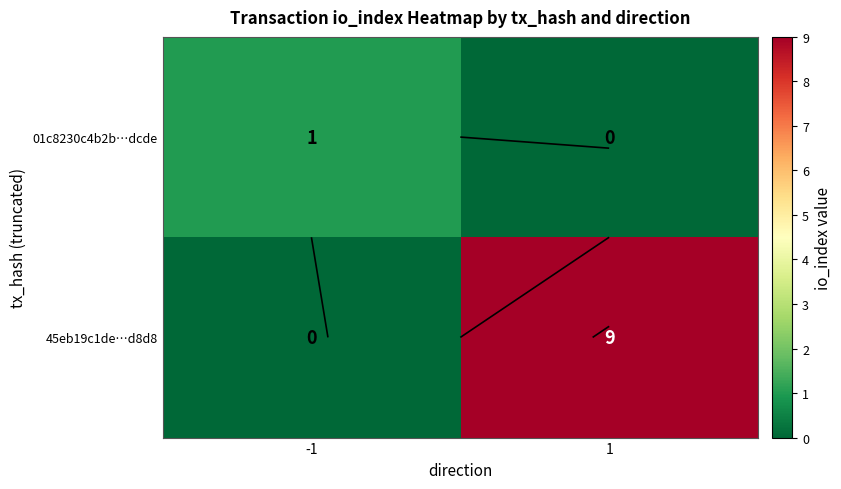

List the series in order of their peak value, lowest first.

01c8230c4b2b…dcde, 45eb19c1de…d8d8